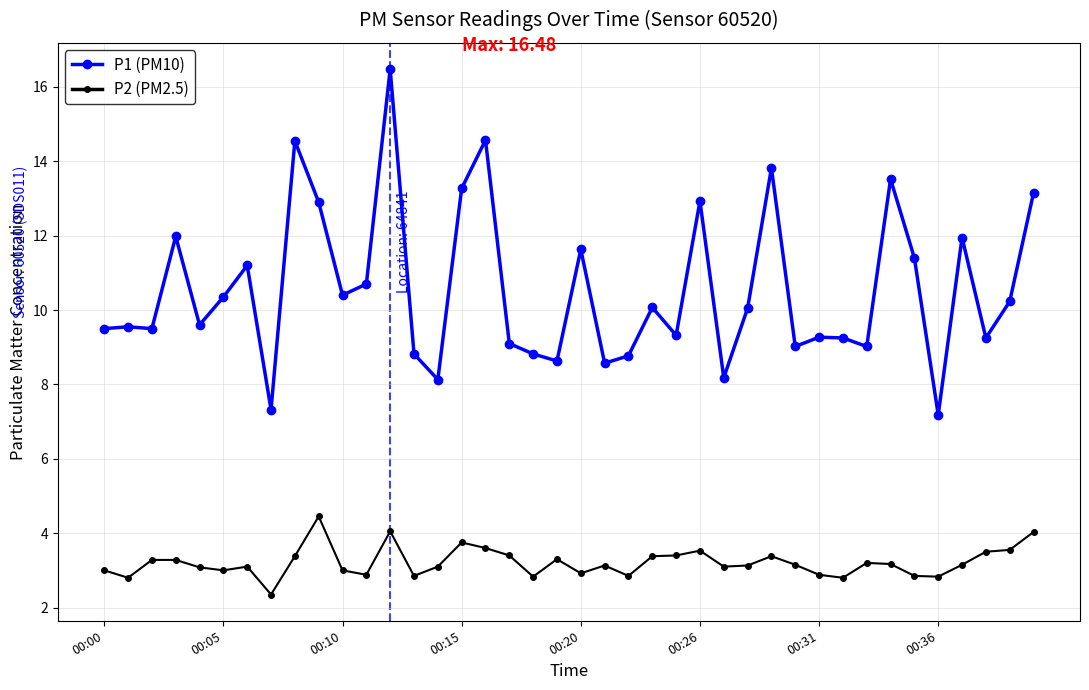

What is the value of the P2 (PM2.5) point at the 32nd from the left?

2.8